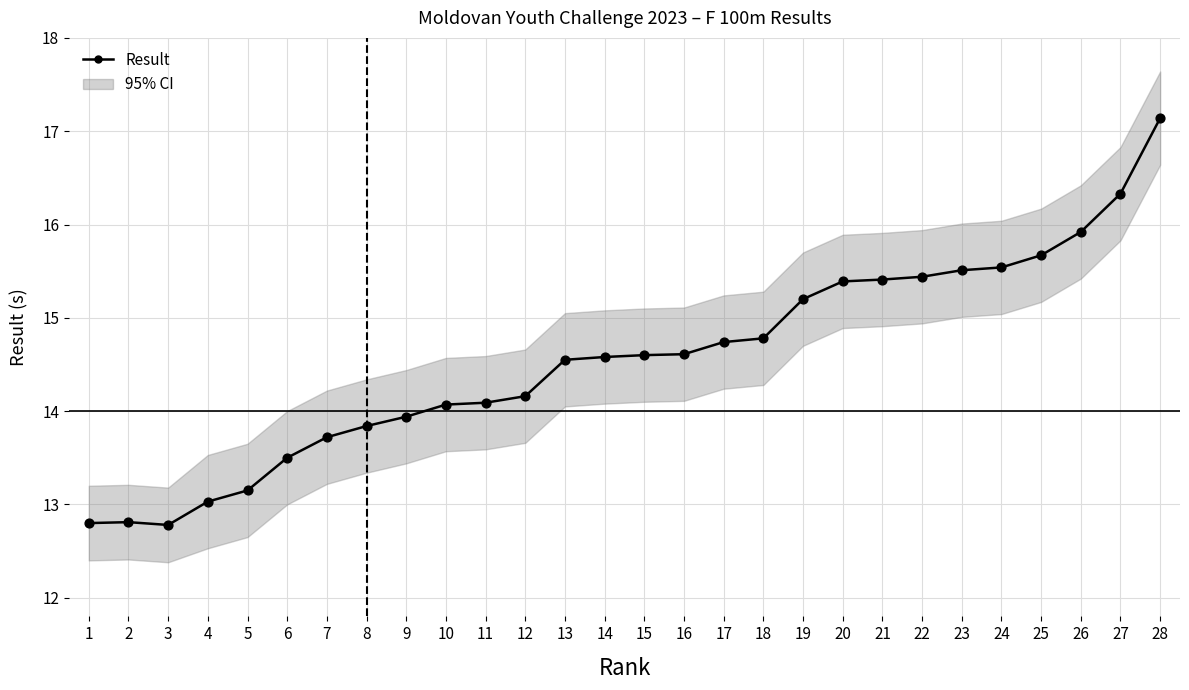

Which has a higher value, 11 or 9?

11